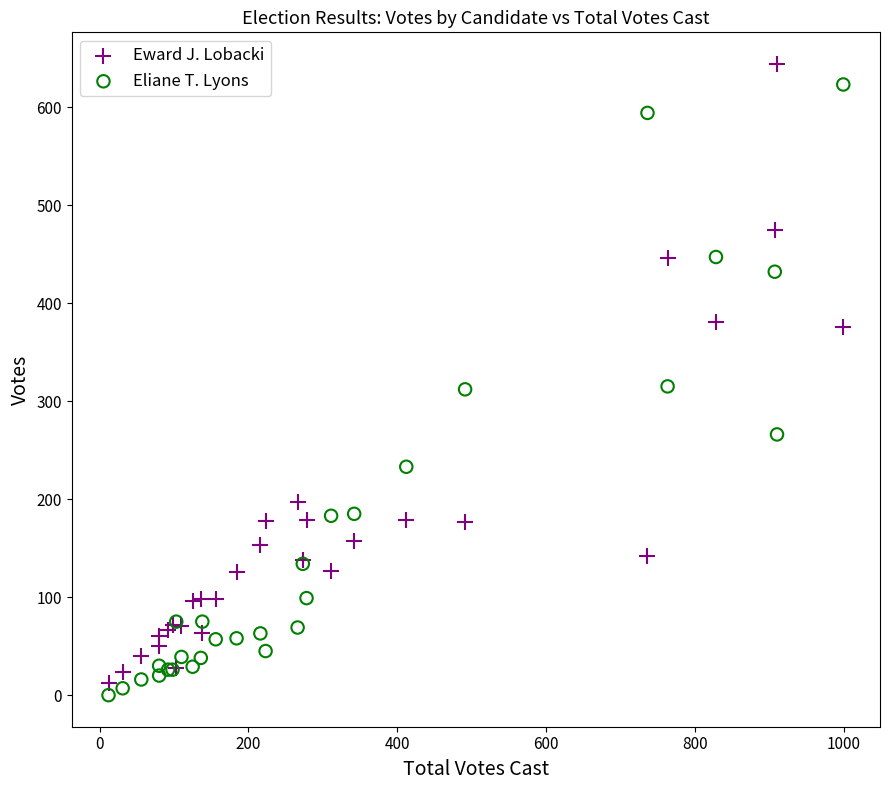

What is the X range (max minus min) for the scatter plot?

987